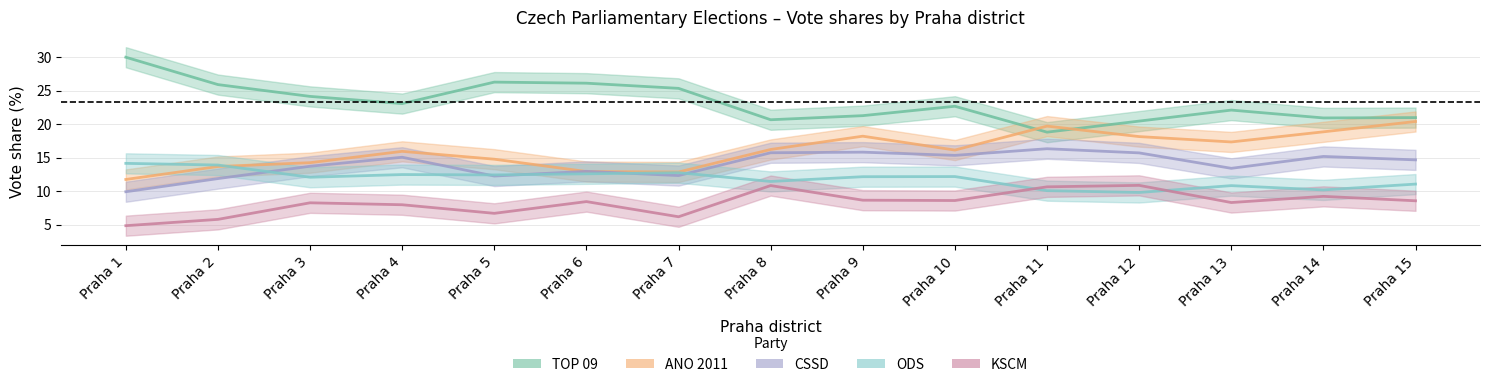

True or false: TOP 09 and KSCM cross at least once.

False